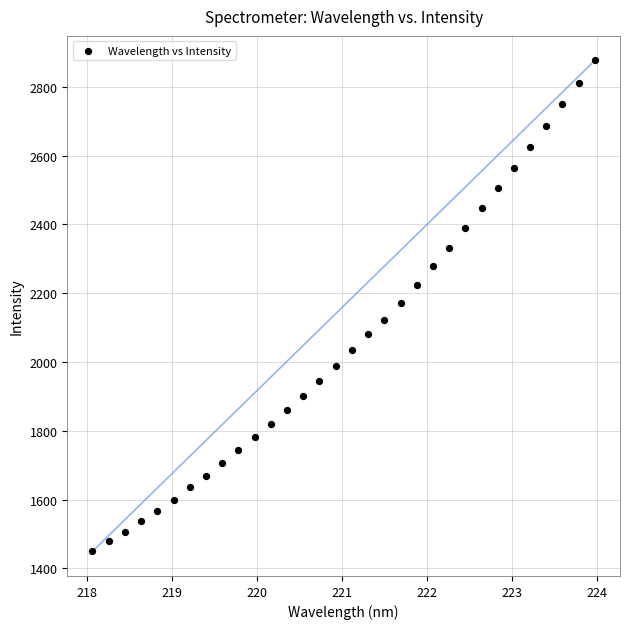

What is the range of X values (max minus min)?

5.9